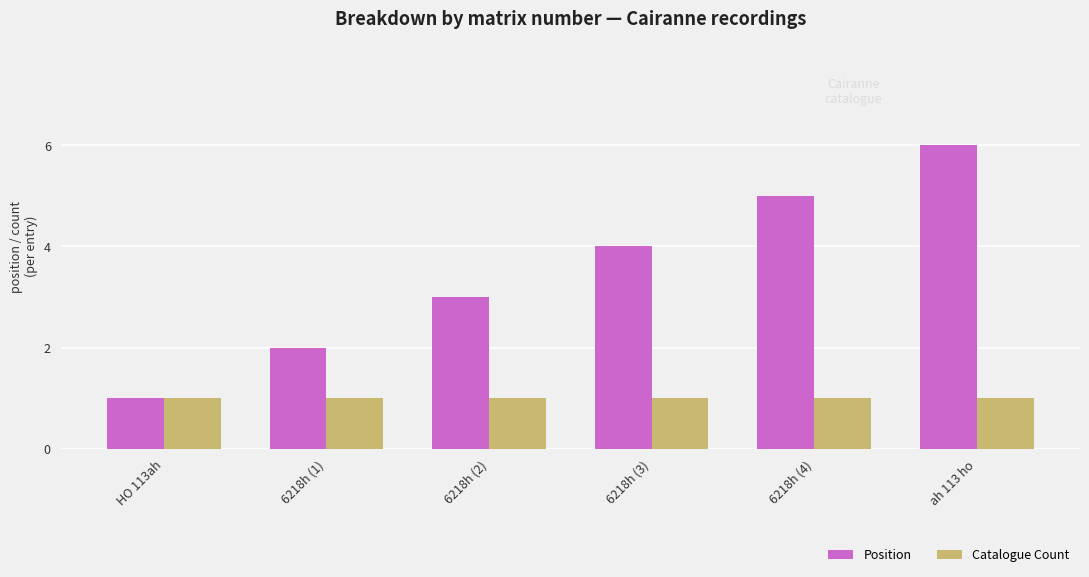

List the series in order of their peak value, highest first.

Position, Catalogue Count